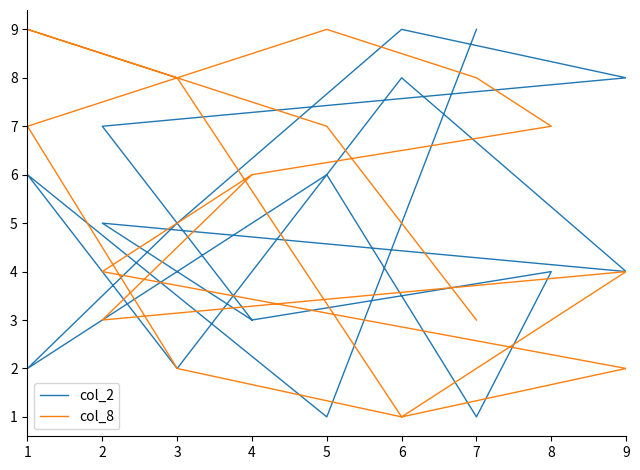

In col_2, how many points are lower than both neighbors (excluding endpoints)?

6